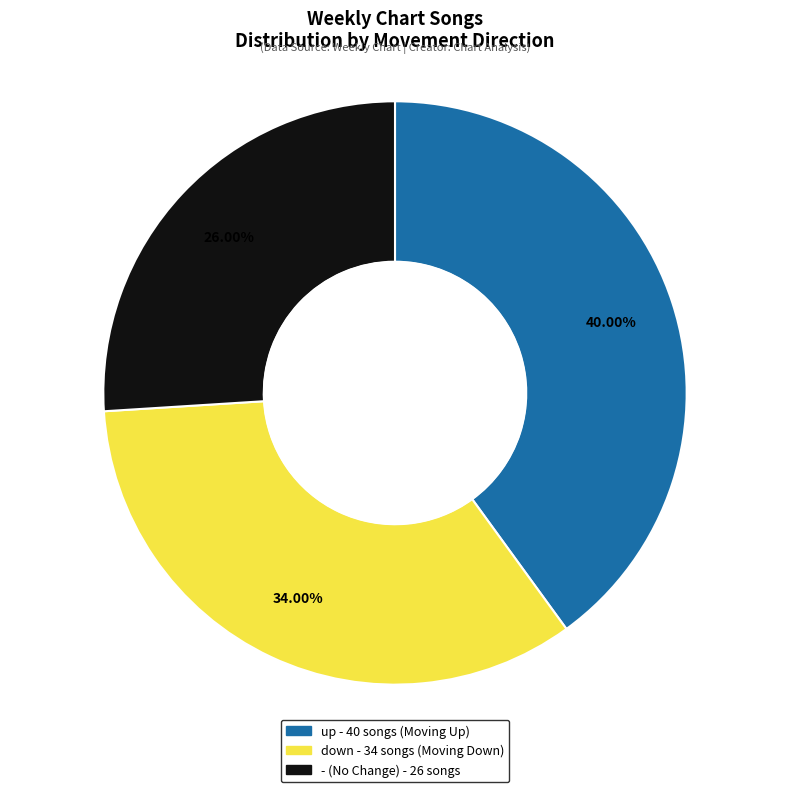

Rank the categories by value from lowest to highest.

-, down, up